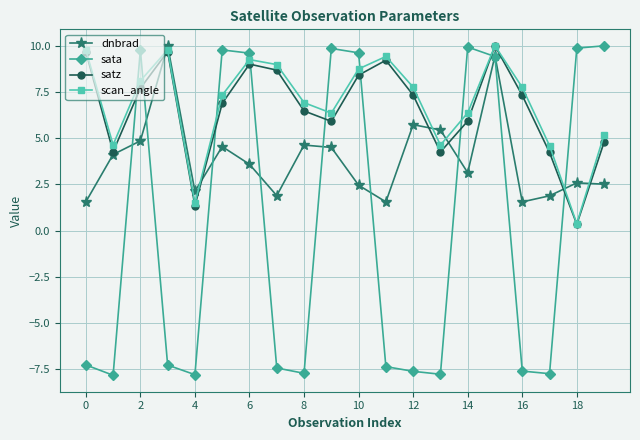

At how many categories does at least one series exceed 1?

20